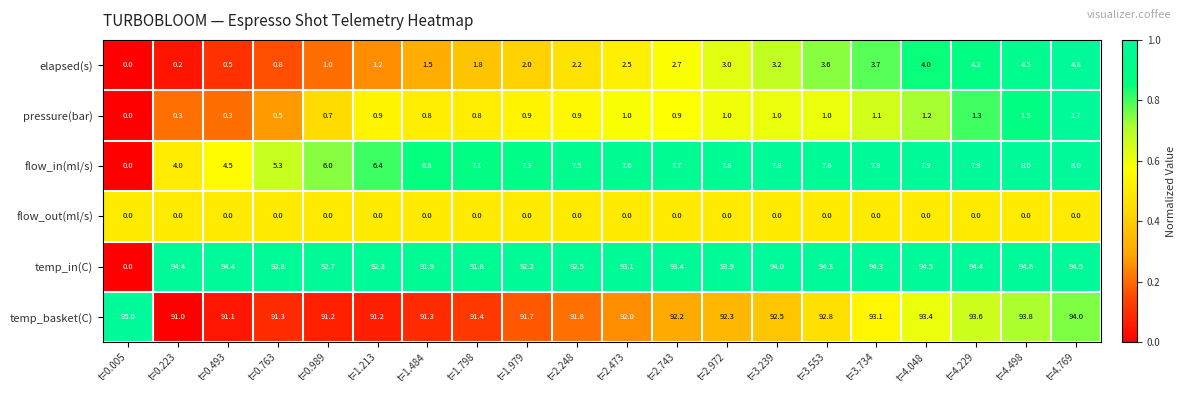

Is the value of flow_out(ml/s) at t=1.484 greater than the value of temp_basket(C) at t=4.048?

No